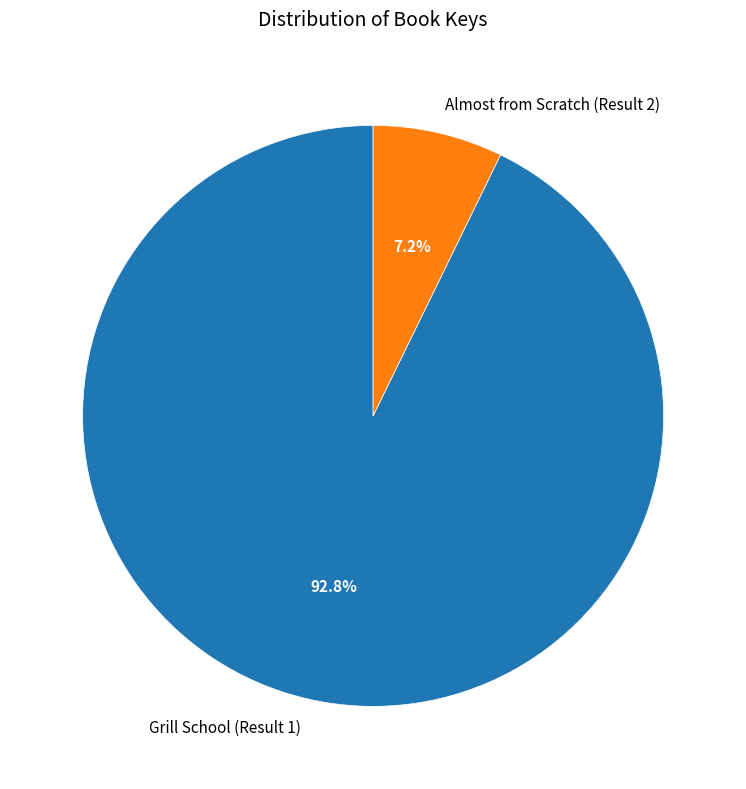

How many slices are in this pie chart?

2